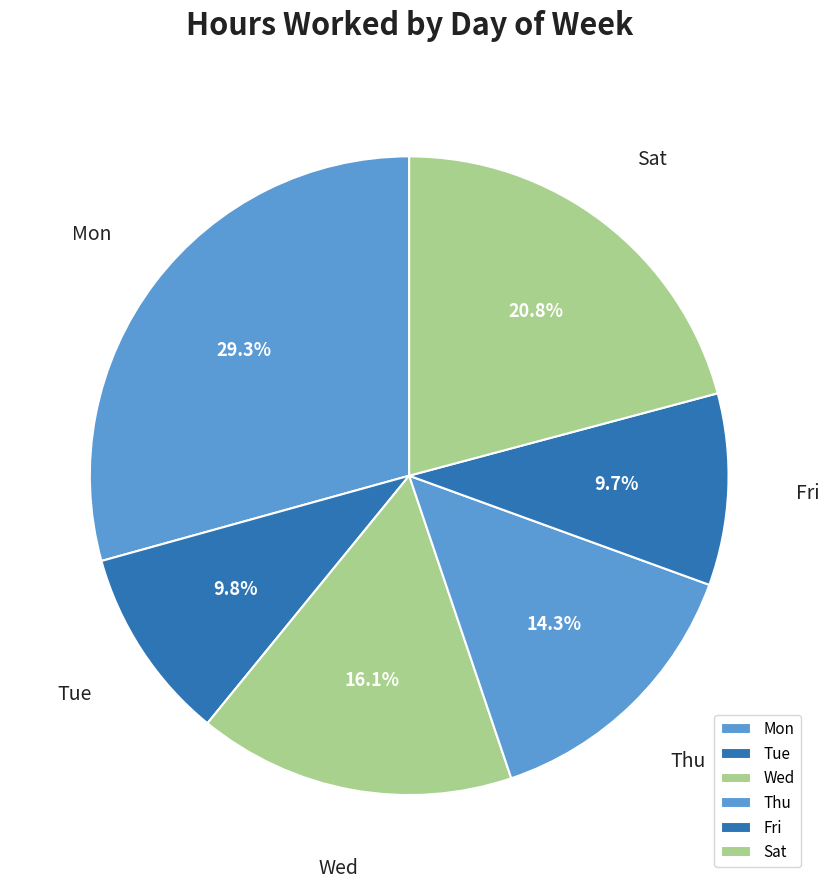

Combined, do Sat and Wed account for over 50%?

No